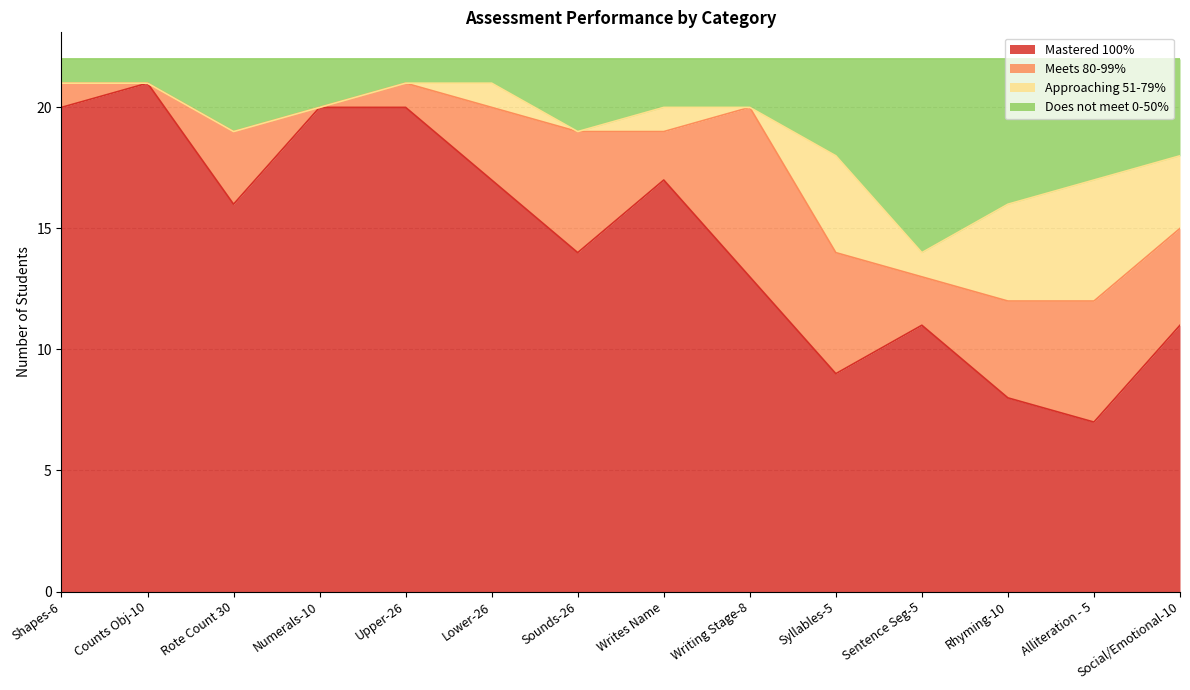

What is the total value across all series at Syllables-5?

22